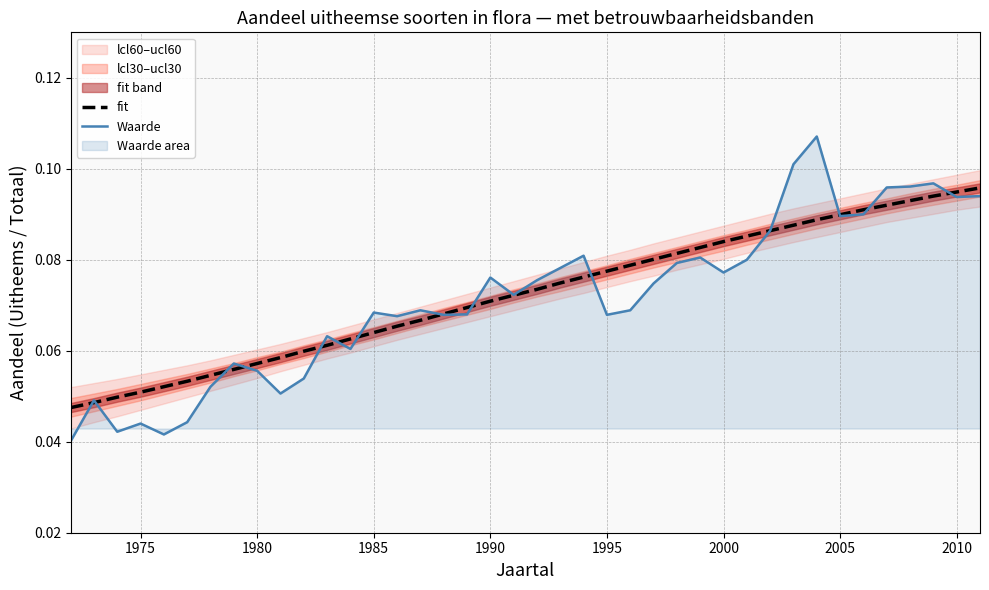

After their last crossing, which series has the higher values: fit or Waarde?

fit